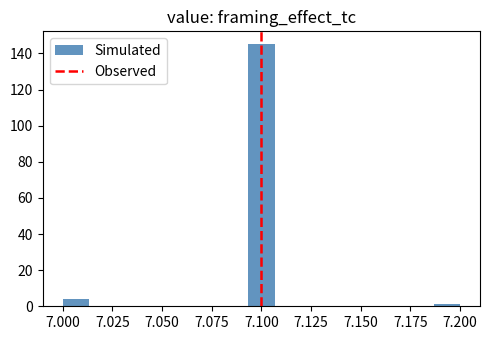

Read against the x-axis, roughly where is the centre of the tallest bar?

7.100